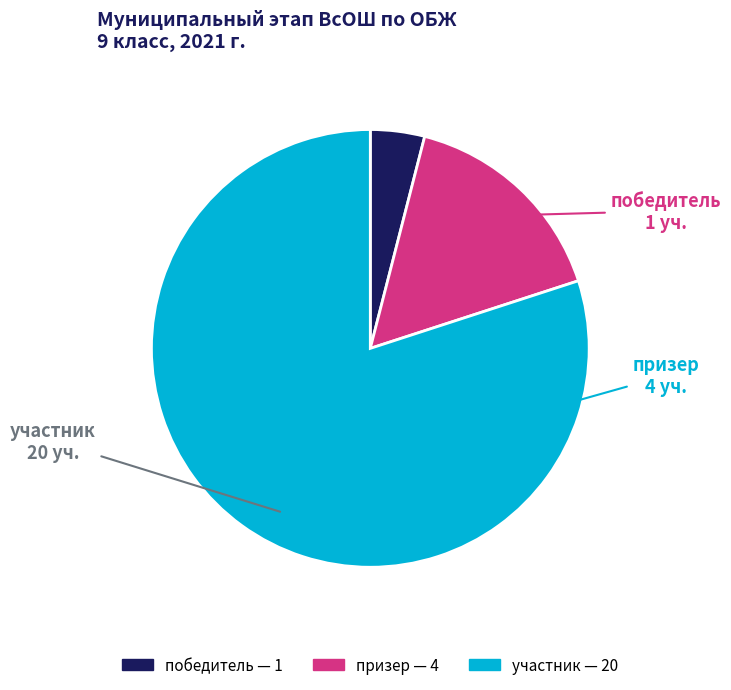

Combined, do победитель and участник account for over 50%?

Yes